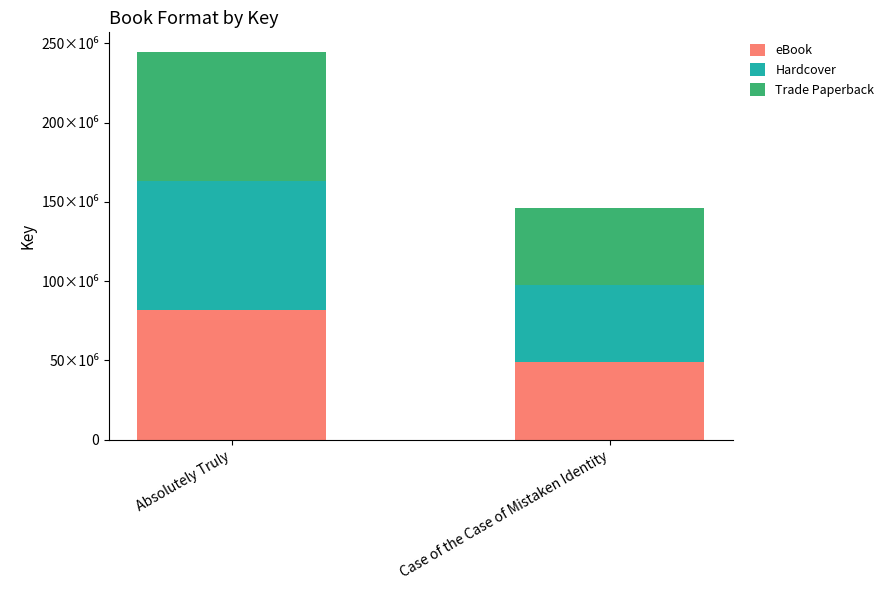

What are all the series names shown in the legend?

eBook, Hardcover, Trade Paperback